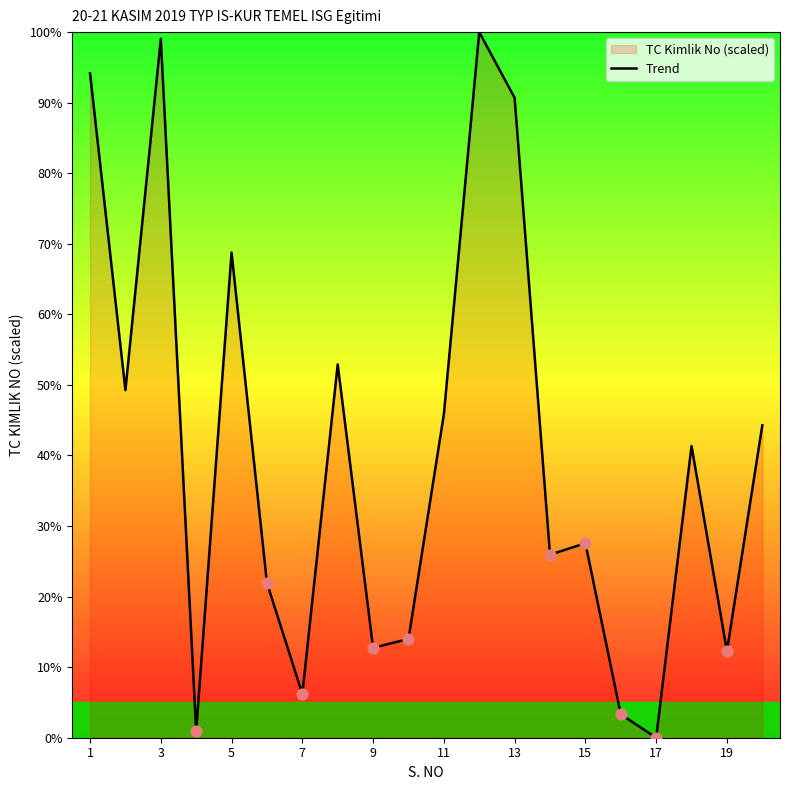

Which has a higher value, 7 or 19?

19